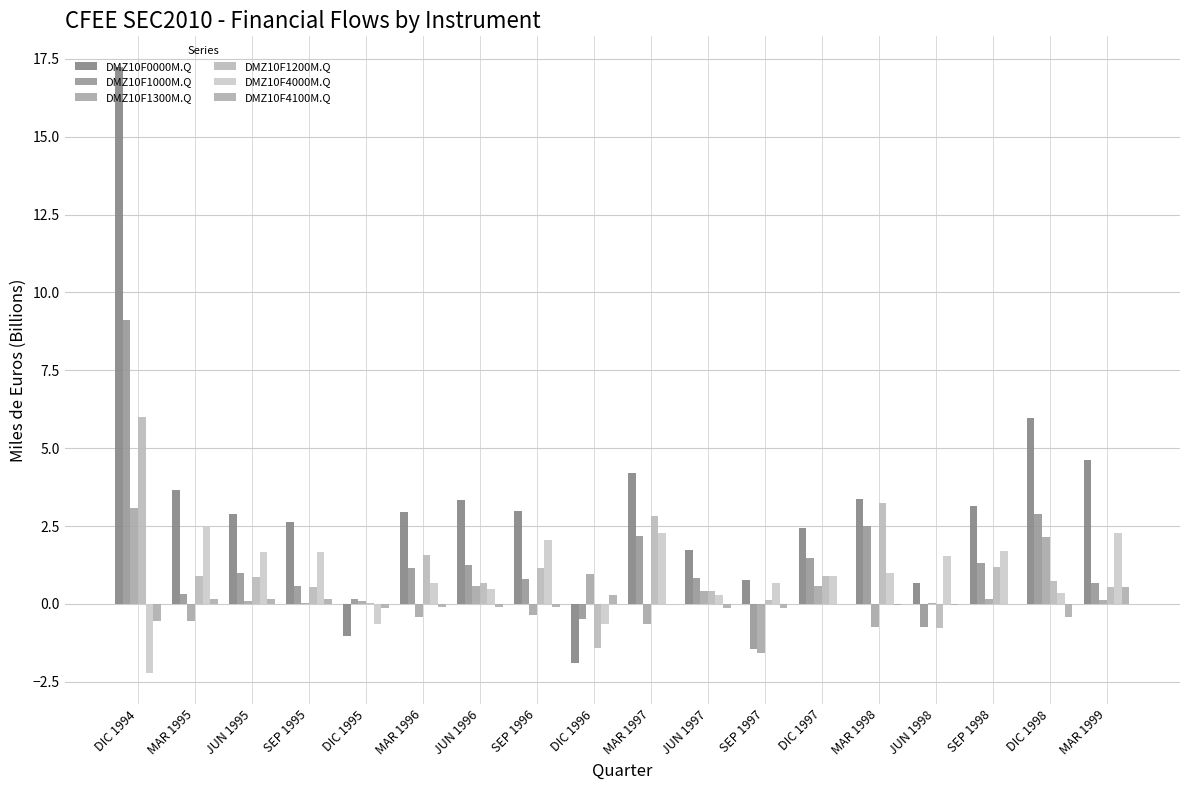

Are the bars horizontal?

No